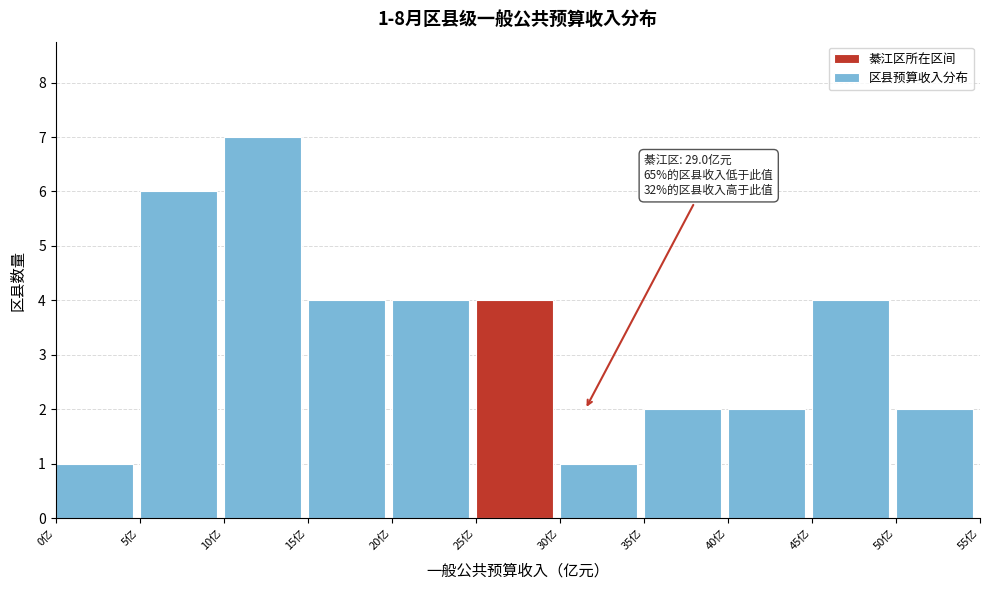

Over which range of the x-axis is the bar tallest?

10 to 15